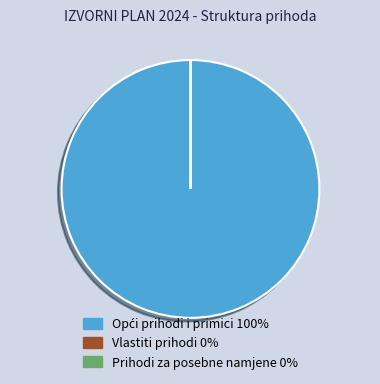

The Opći prihodi i primici slice represents 100% of the pie. True or false?

True